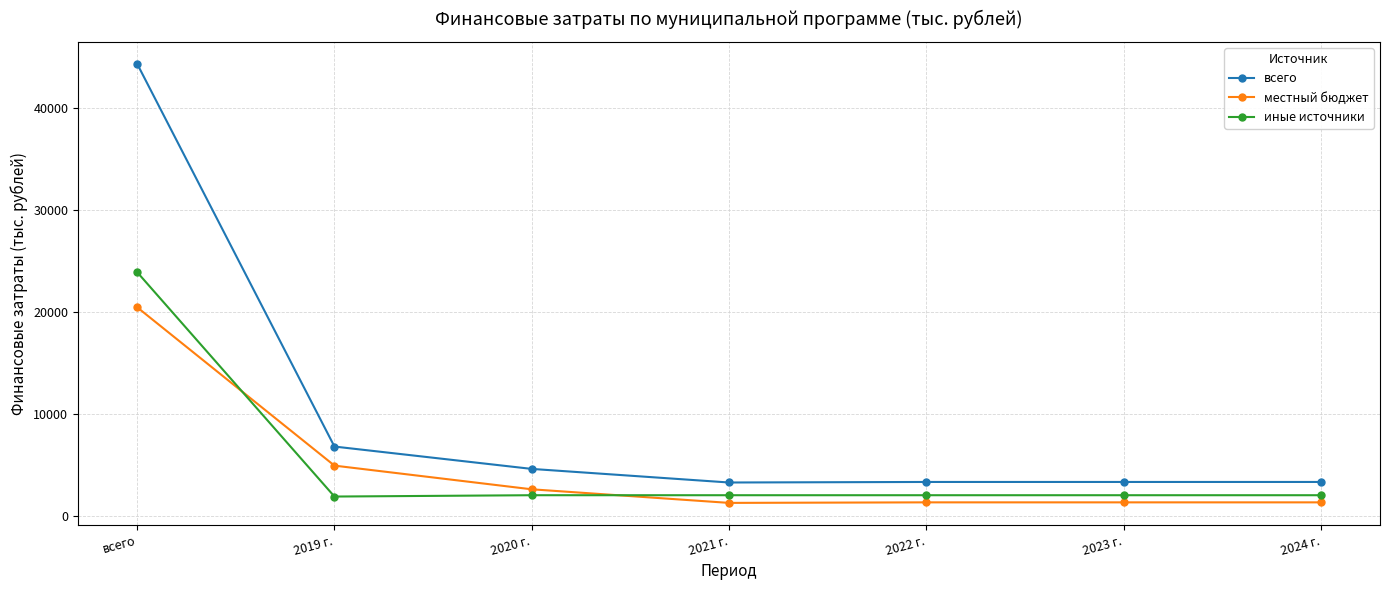

What is the difference between the maximum and minimum values in the местный бюджет series?

19182.0